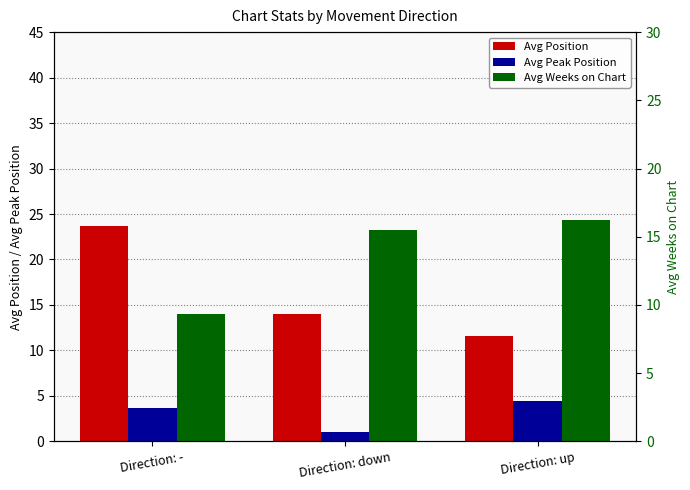

Reading right to left, extract all data points from this chart.

Avg Position: Direction: up=11.6	Direction: down=14.0	Direction: -=23.7
Avg Peak Position: Direction: up=4.4	Direction: down=1.0	Direction: -=3.7
Avg Weeks on Chart: Direction: up=16.2	Direction: down=15.5	Direction: -=9.3